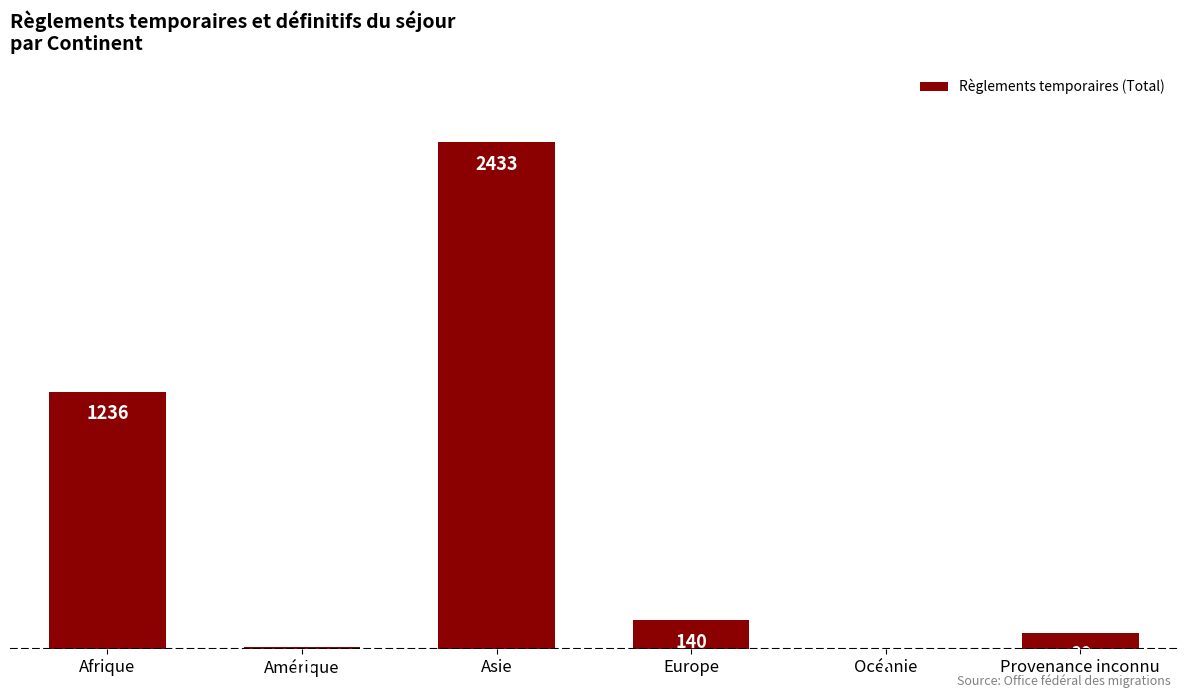

Which has a higher value, Amérique or Europe?

Europe